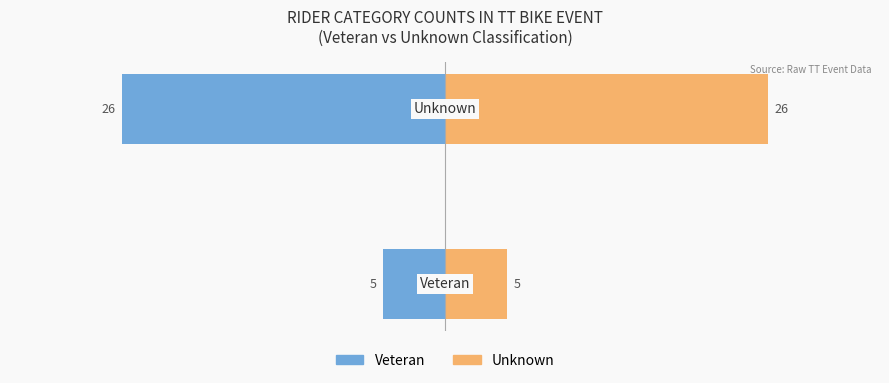

The value of Veteran Count at 1 is -26. True or false?

True